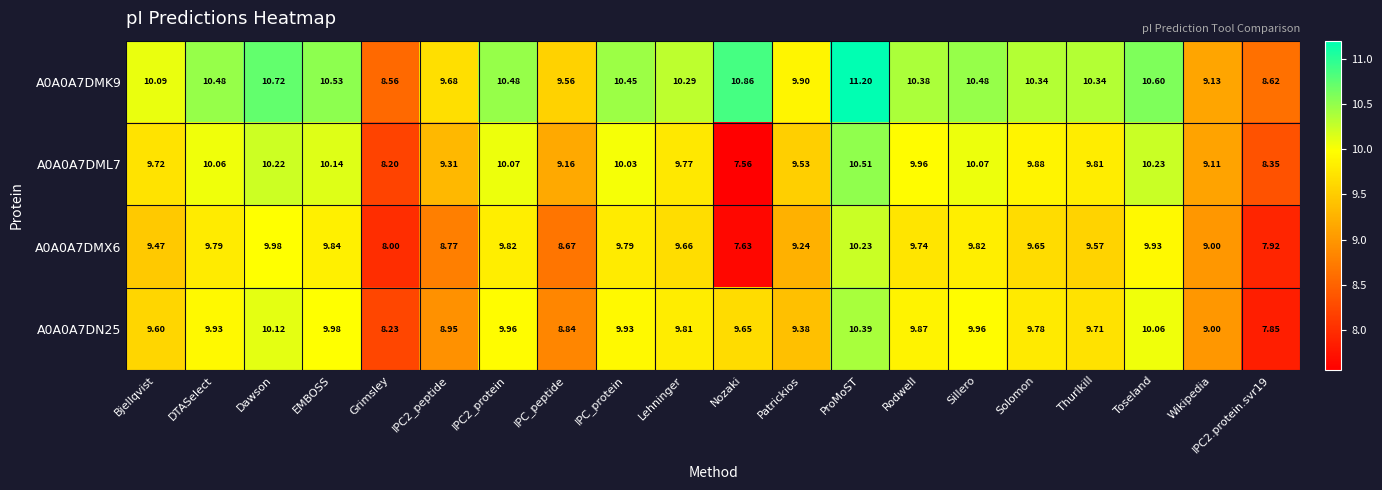

Which series has the largest total across all categories?

A0A0A7DMK9